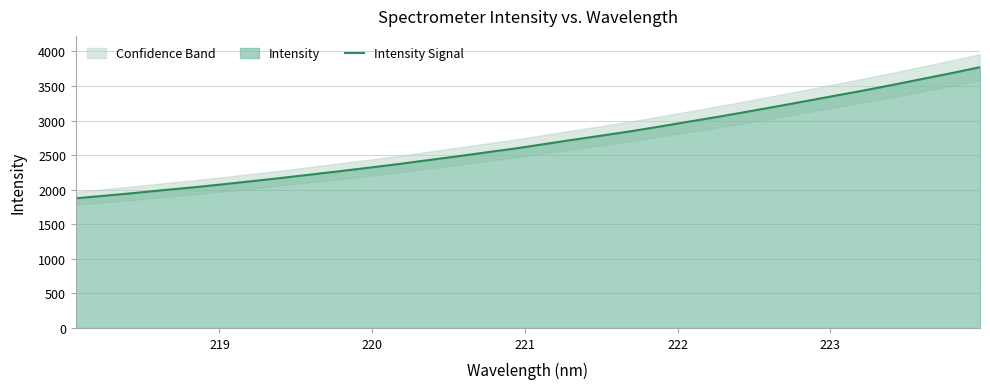

What is the lowest value of the Intensity Signal series?

1875.4